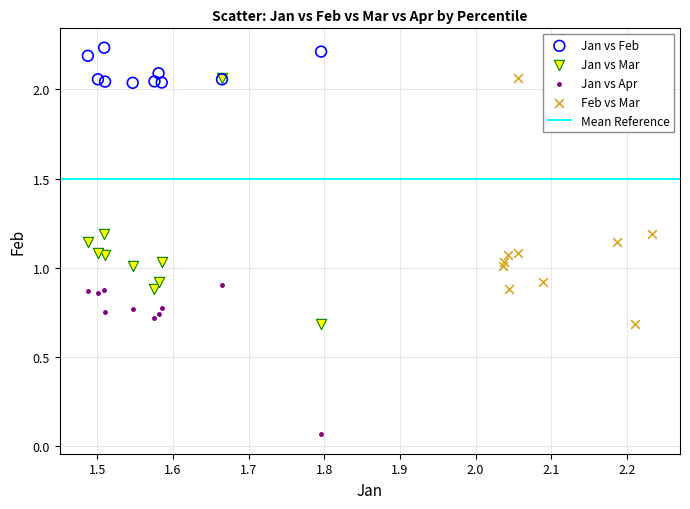

Which series contains the lowest Y value?

Jan vs Apr